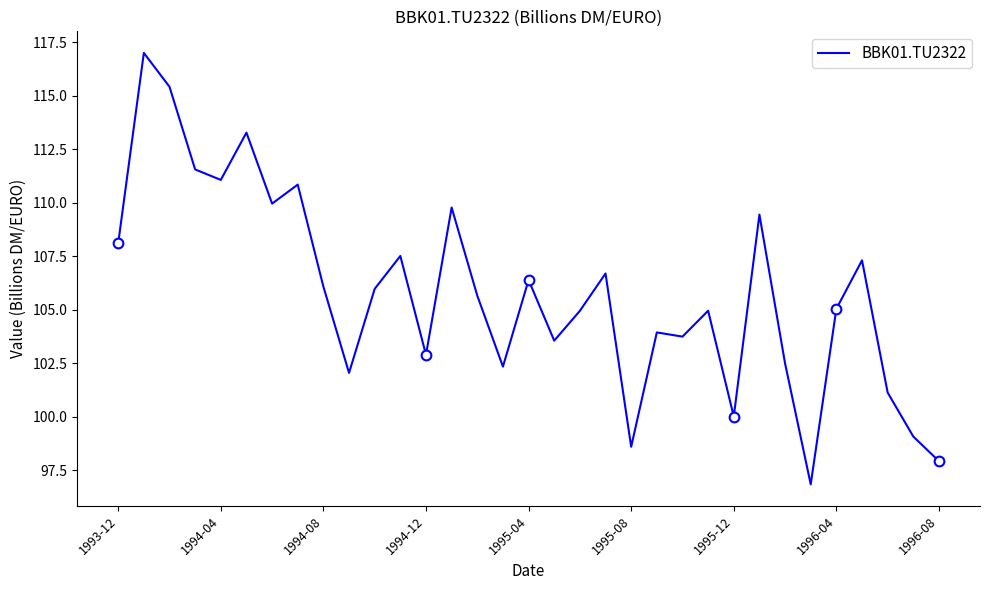

What is the difference between the maximum and minimum values?

20.2